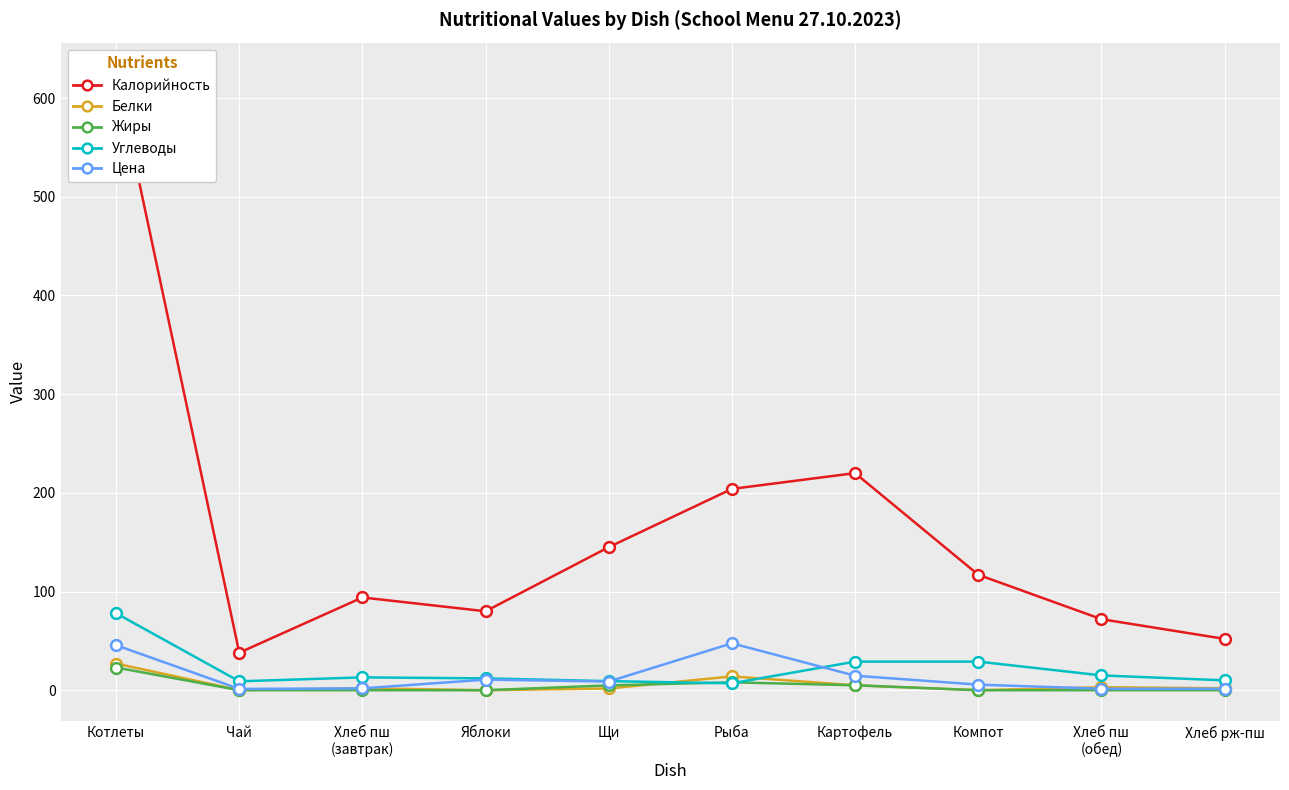

What is the total value across all series at Яблоки?

102.7